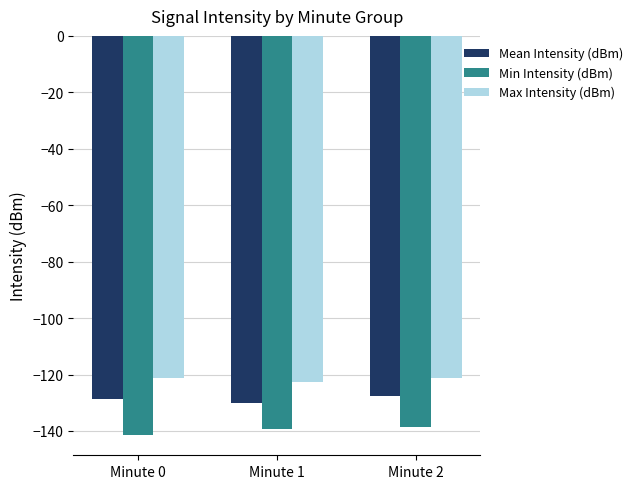

Reading left to right, extract all data points from this chart.

Mean Intensity (dBm): -128.7	-130.3	-127.6
Min Intensity (dBm): -141.5	-139.4	-138.6
Max Intensity (dBm): -121.1	-122.8	-121.1